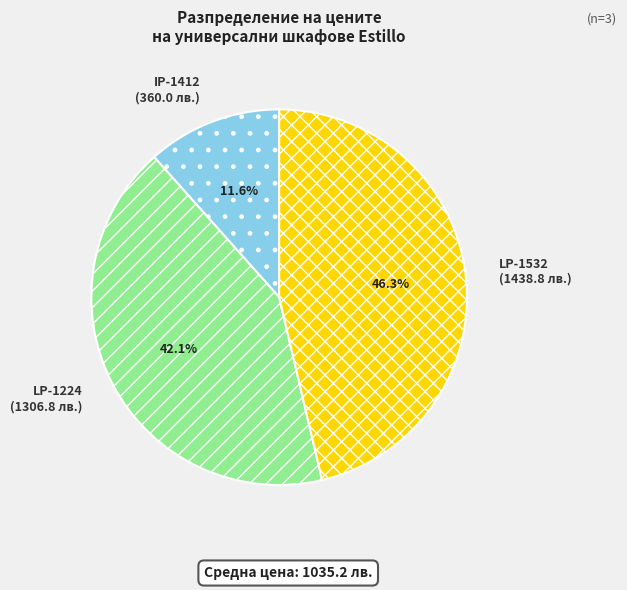

Is there any slice that represents more than half of the pie?

No